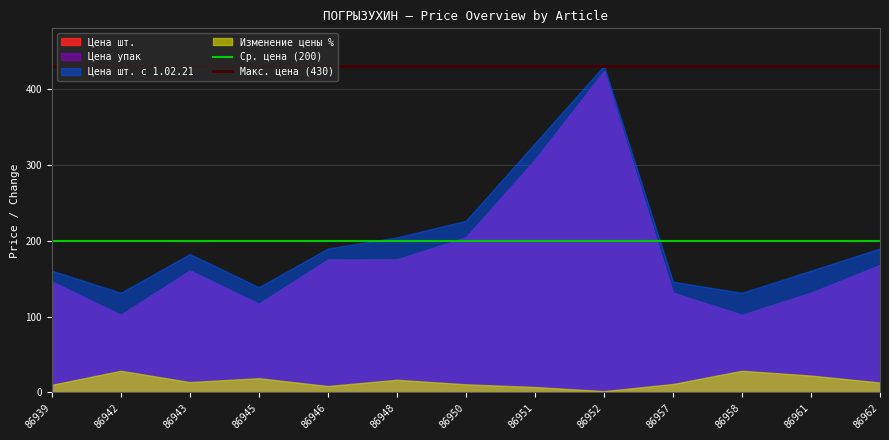

At which label does Ср. цена (200) reach its minimum?

86939